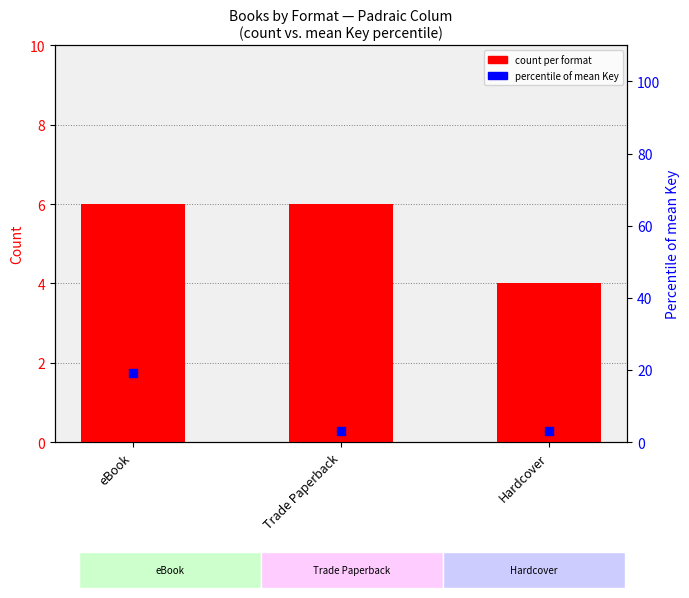

At how many categories does at least one series exceed 15?

1